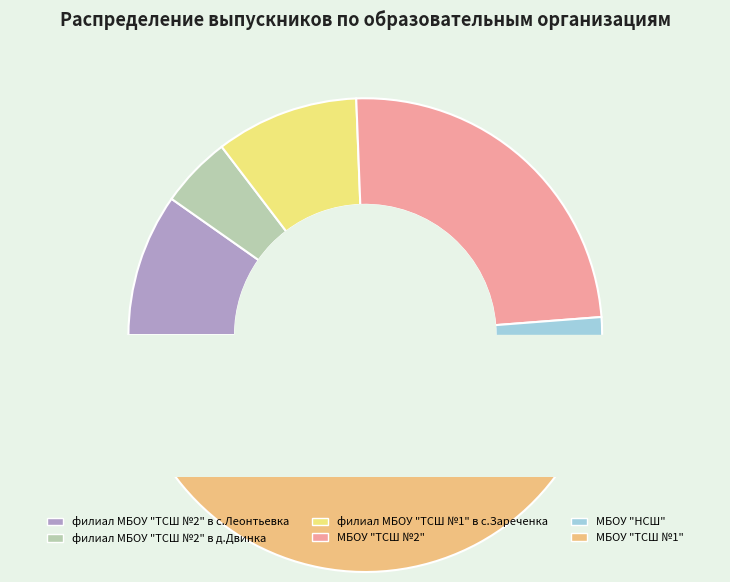

Is there a majority slice in this chart?

No